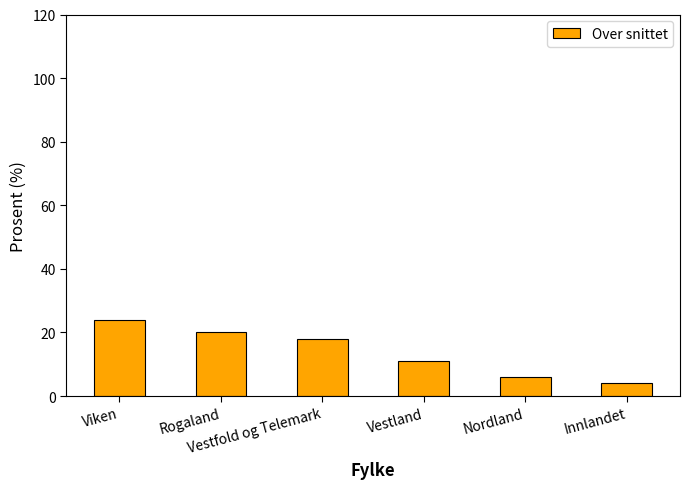

What is the change in value from Rogaland to Vestfold og Telemark?

-2